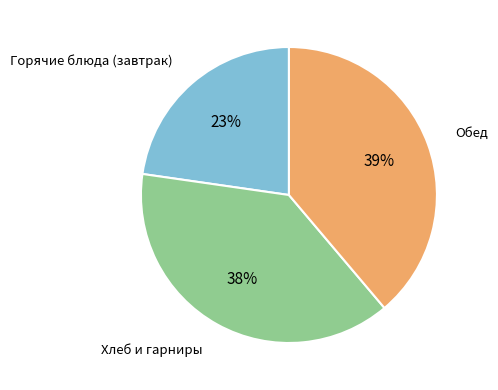

To the nearest percent, what is the average slice percentage?

33%